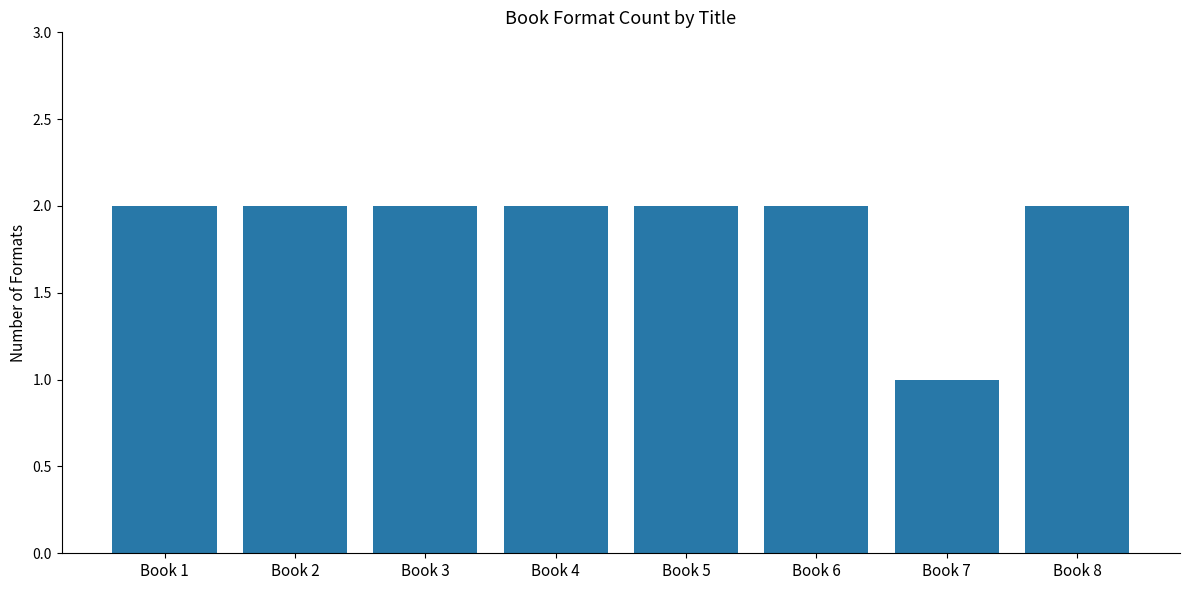

How many bars are there in total?

8